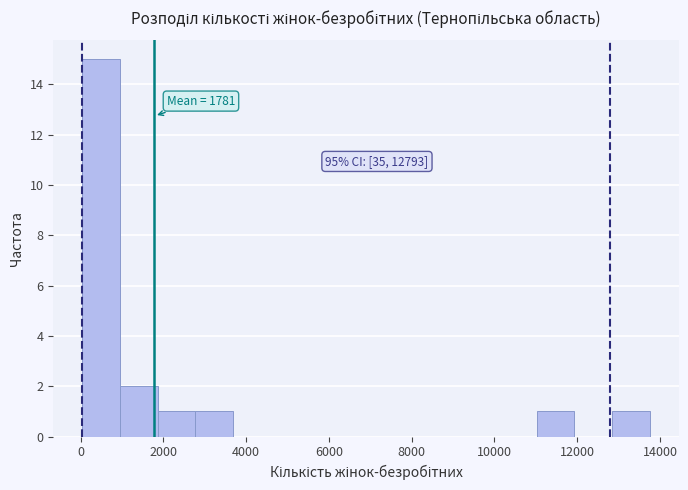

Over which range of the x-axis is the bar tallest?

0 to 1000